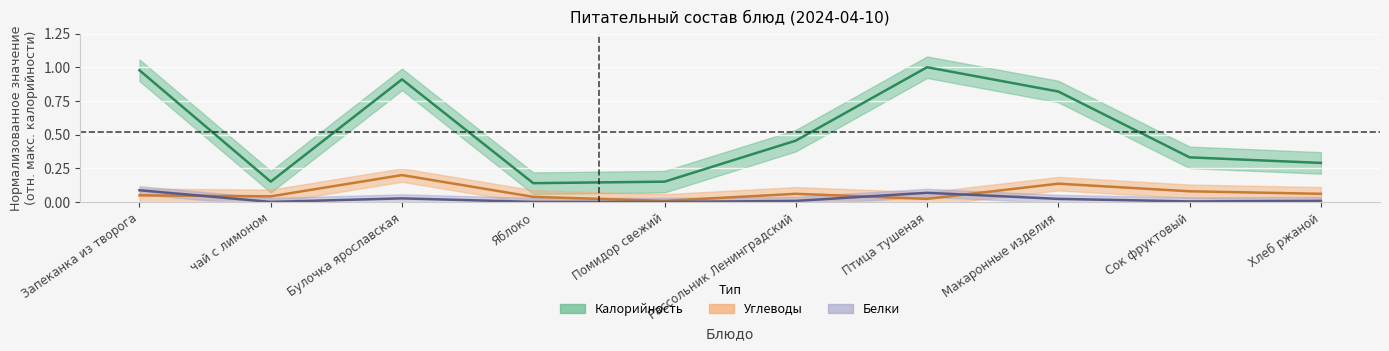

The Белки series shows 0.0 at Помидор свежий. True or false?

True